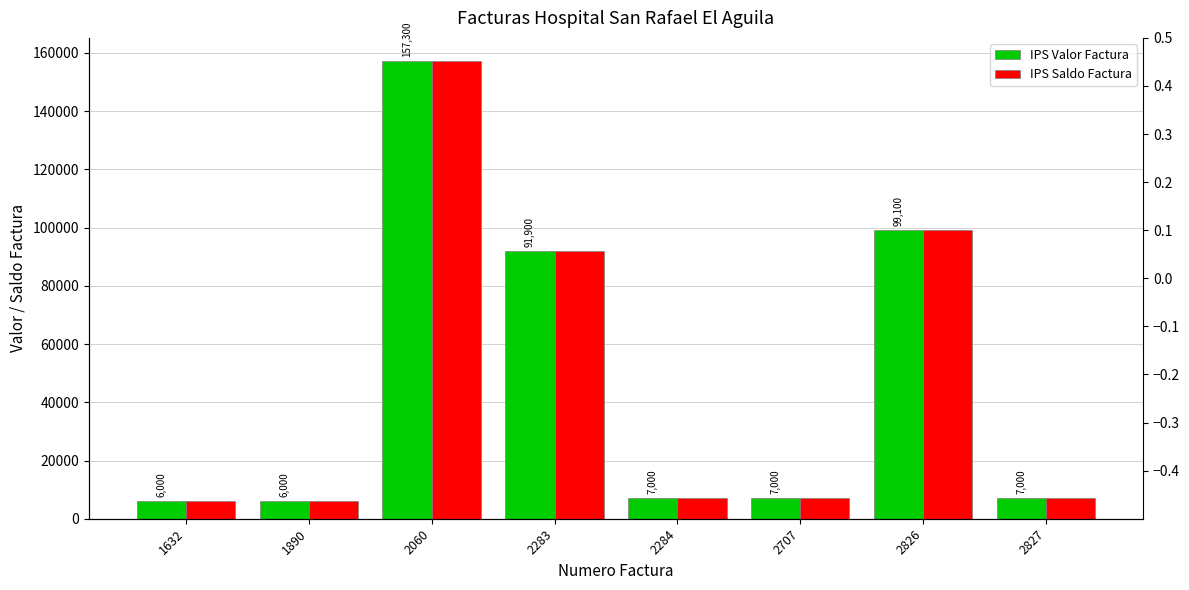

Which category has the highest value in the IPS Valor Factura series?

2060